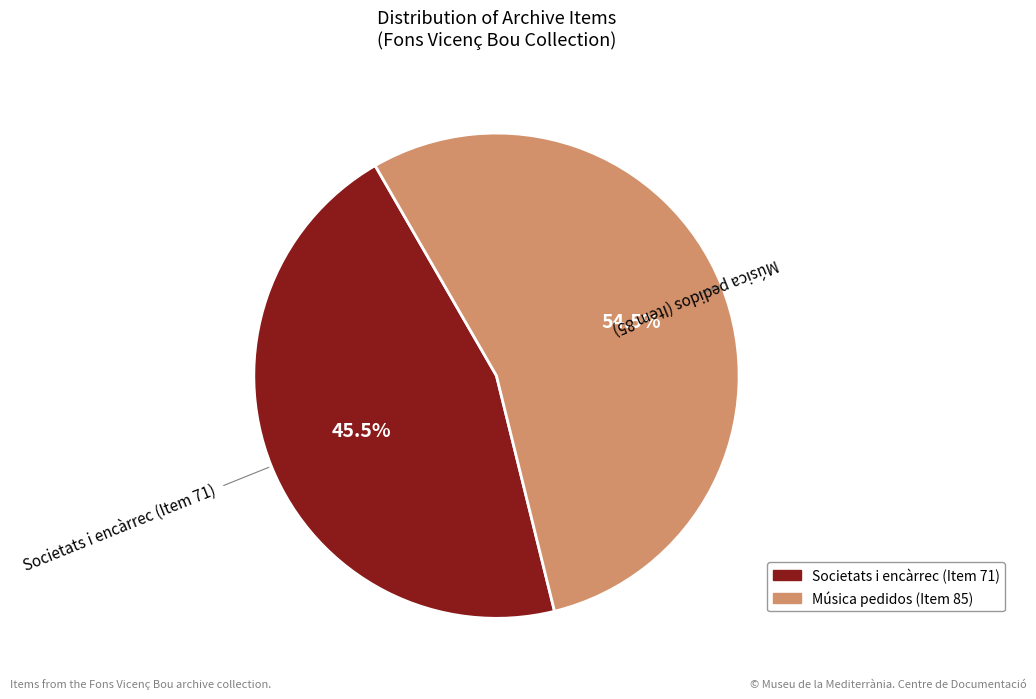

What is the ratio of the value at Música pedidos (Item 85) to the value at Societats i encàrrec (Item 71)?

1.2